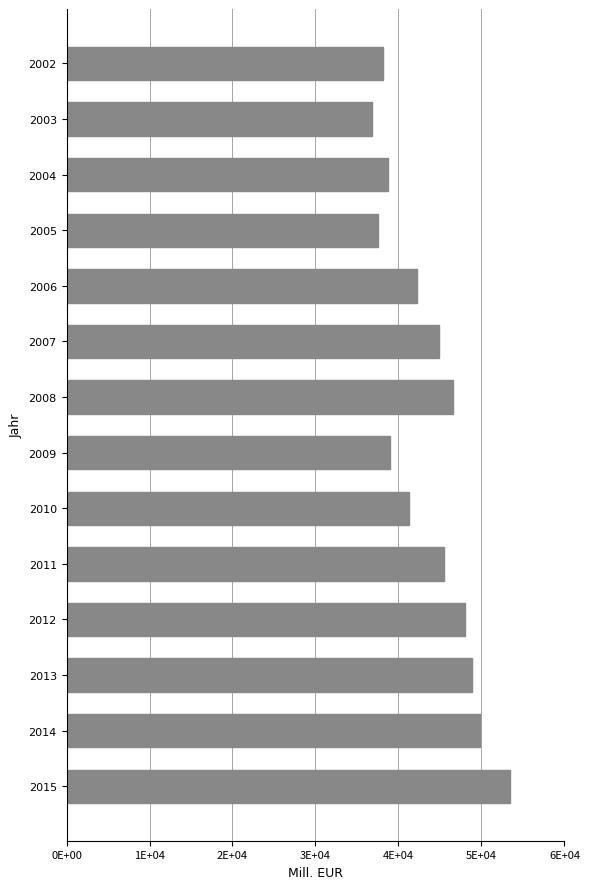

What is the minimum value shown in the chart?

36848.5